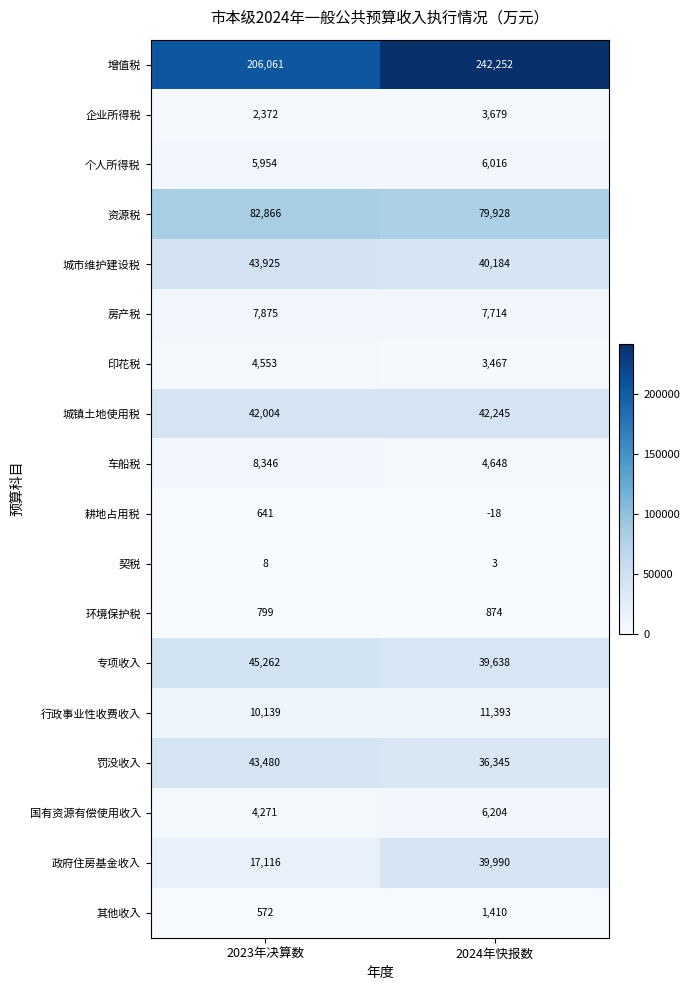

What is the total value across all series at 2023年决算数?

526244